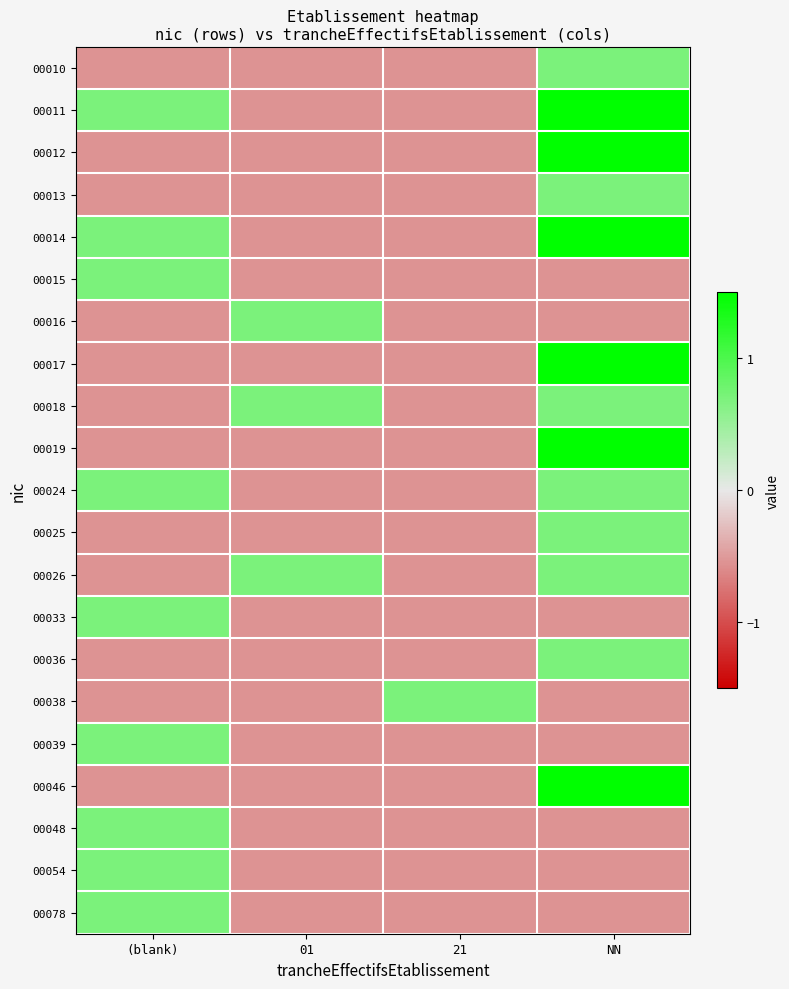

Rank the series at (blank) from highest to lowest value.

00011, 00014, 00015, 00024, 00033, 00039, 00048, 00054, 00078, 00010, 00012, 00013, 00016, 00017, 00018, 00019, 00025, 00026, 00036, 00038, 00046